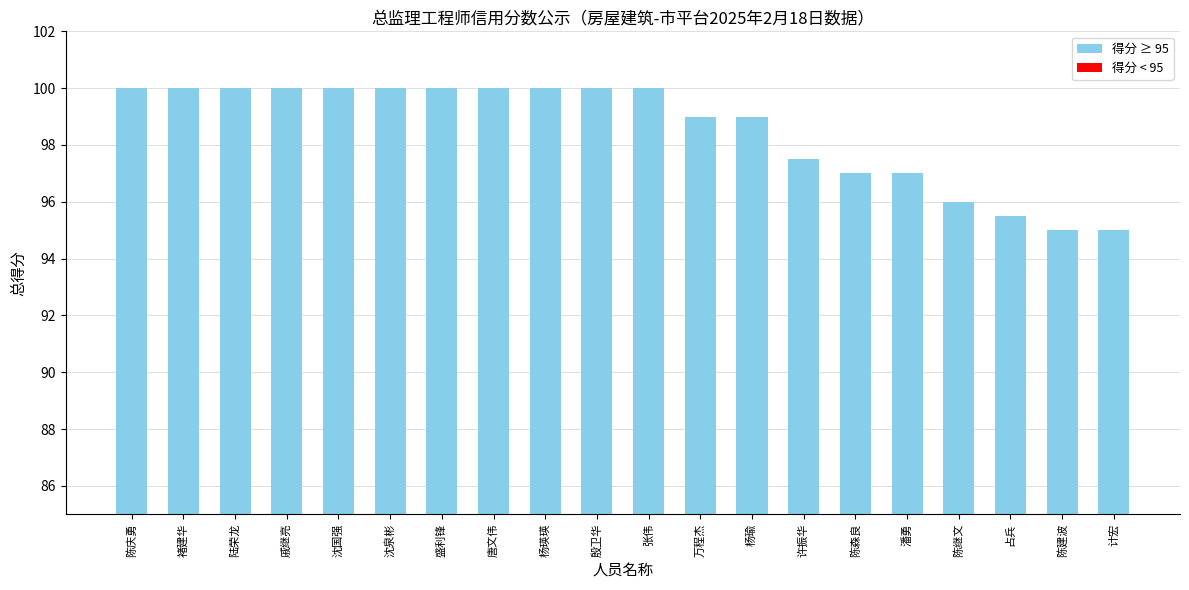

What position from the right is 褚建华?

19